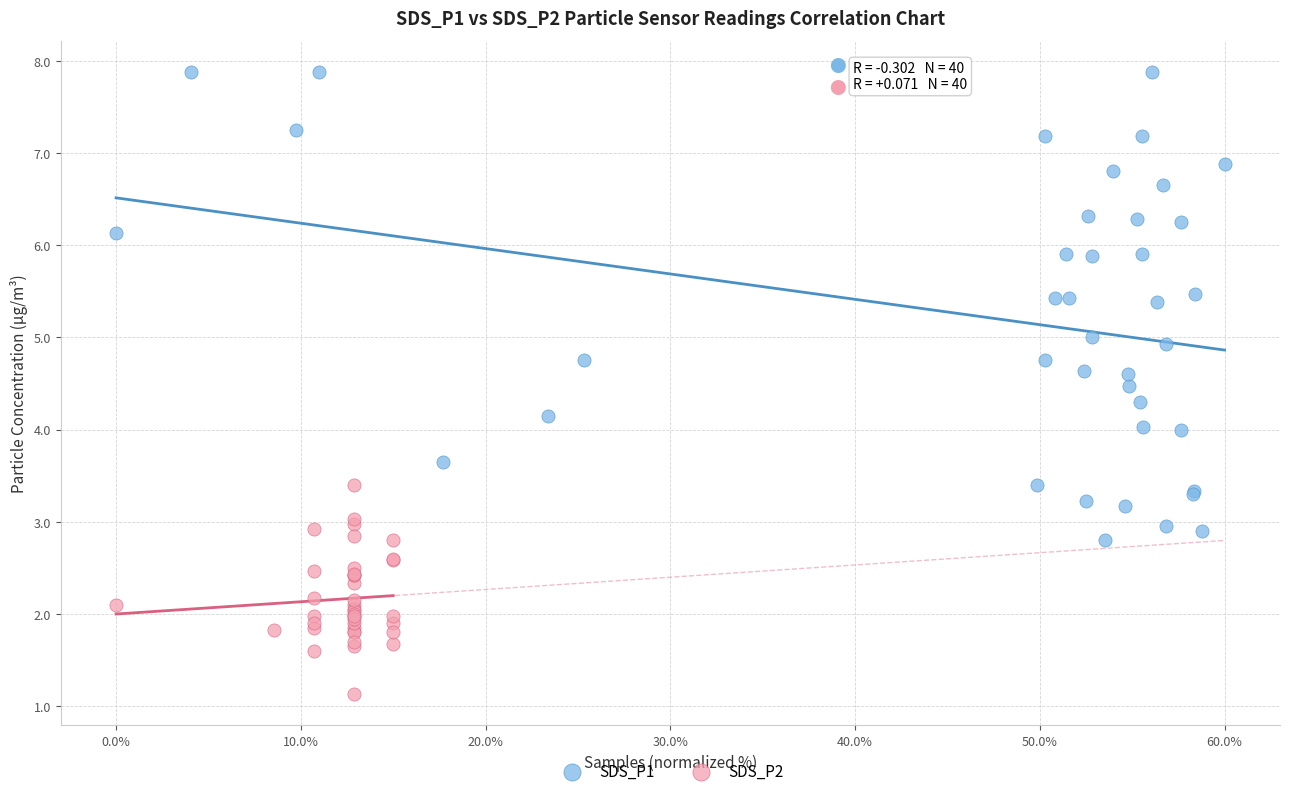

What are all the series names shown in the legend?

SDS_P1, SDS_P2